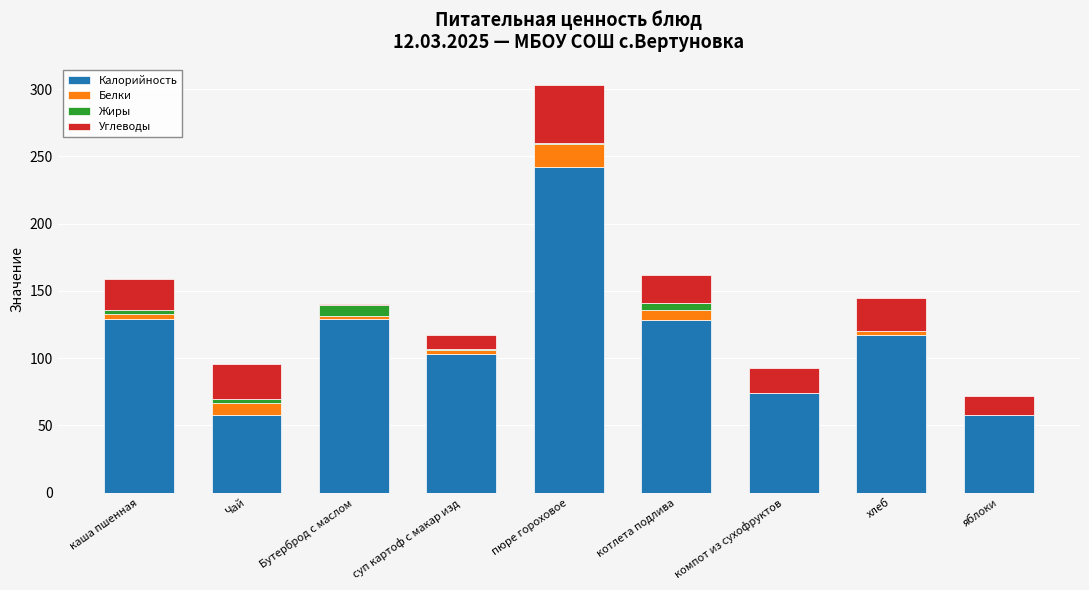

At which category is the sum across all series the highest?

пюре гороховое